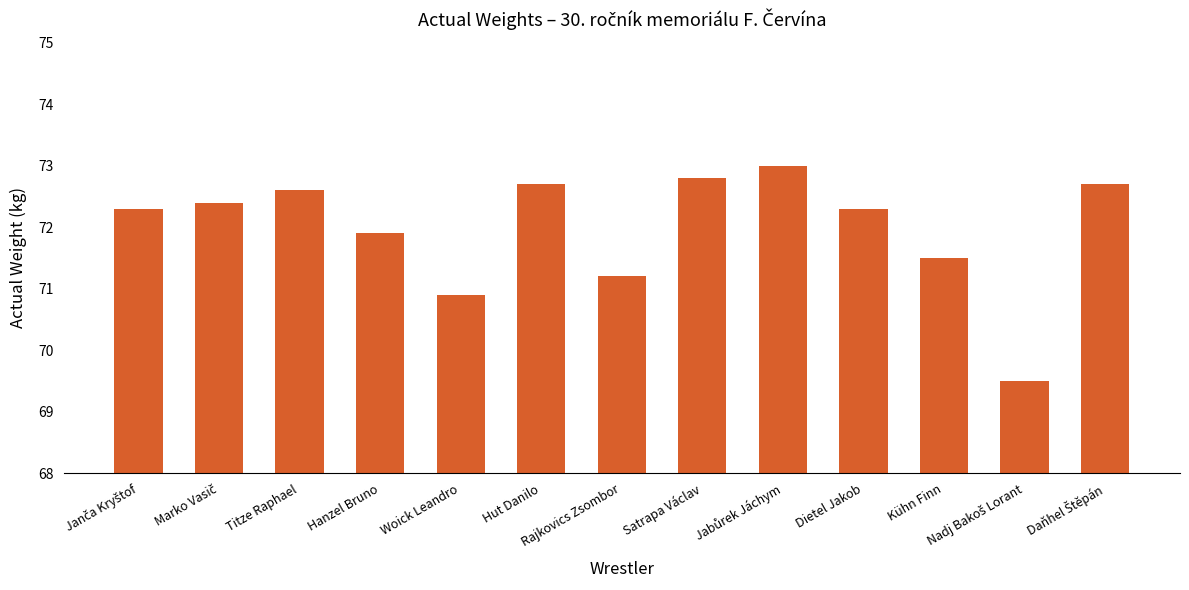

Count the number of categories in the chart.

13